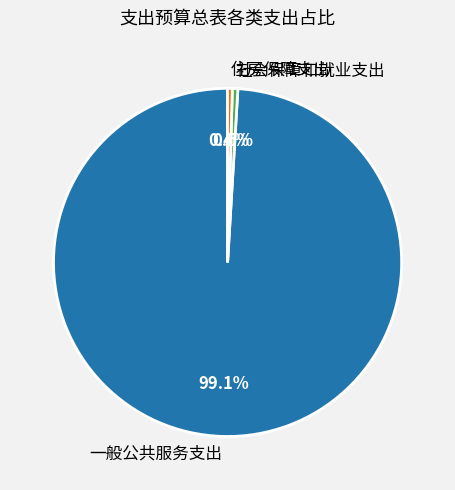

Which slice is the largest?

一般公共服务支出